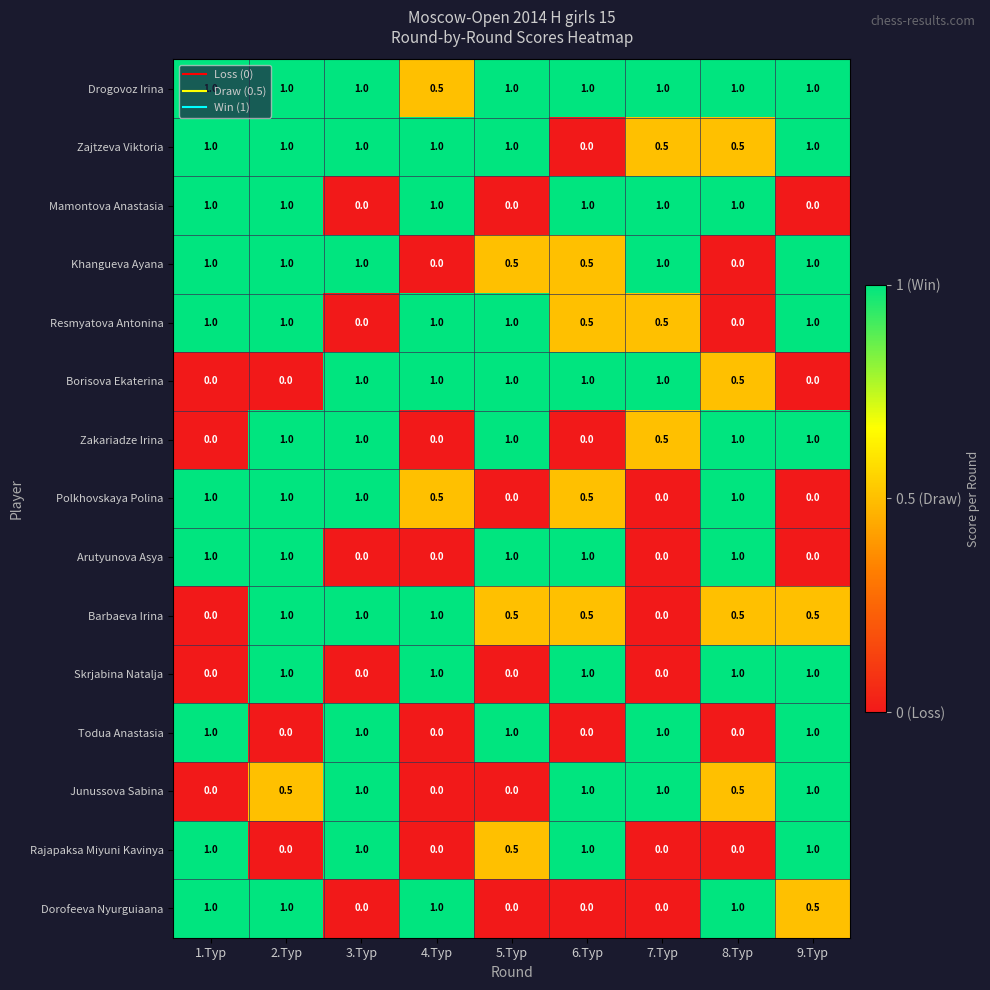

What is the difference between the highest and lowest values at 5.Tур?

1.0